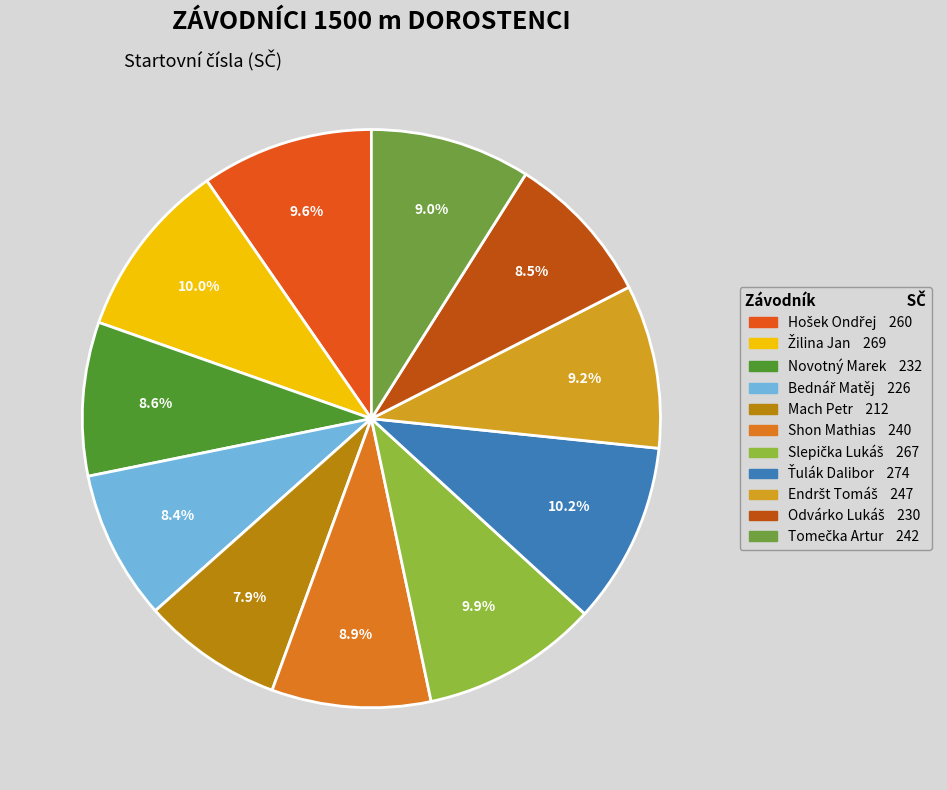

Combined, what portion of the pie is Mach Petr and Žilina Jan?

17.8%